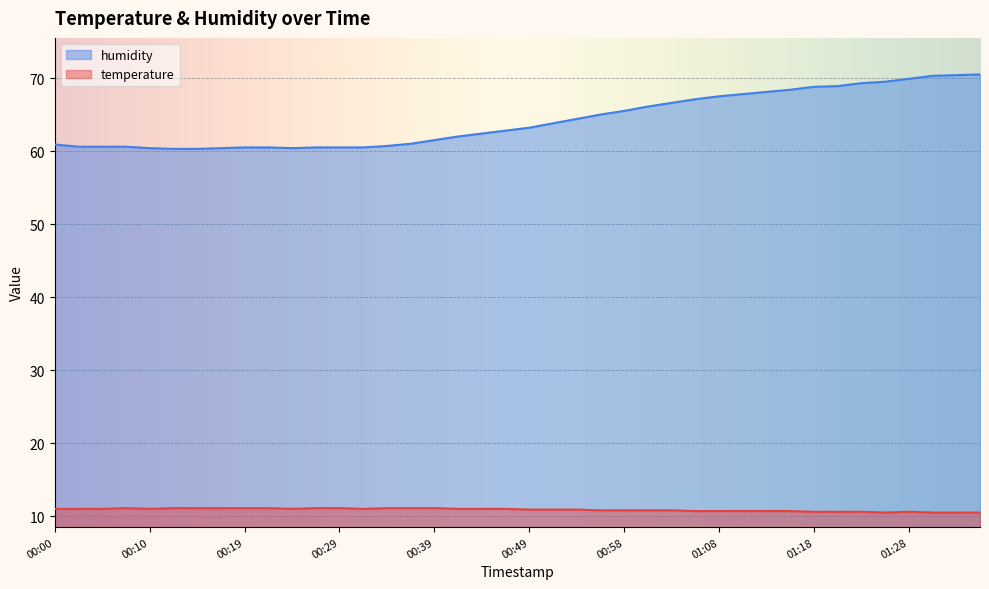

True or false: temperature and humidity cross at least once.

False